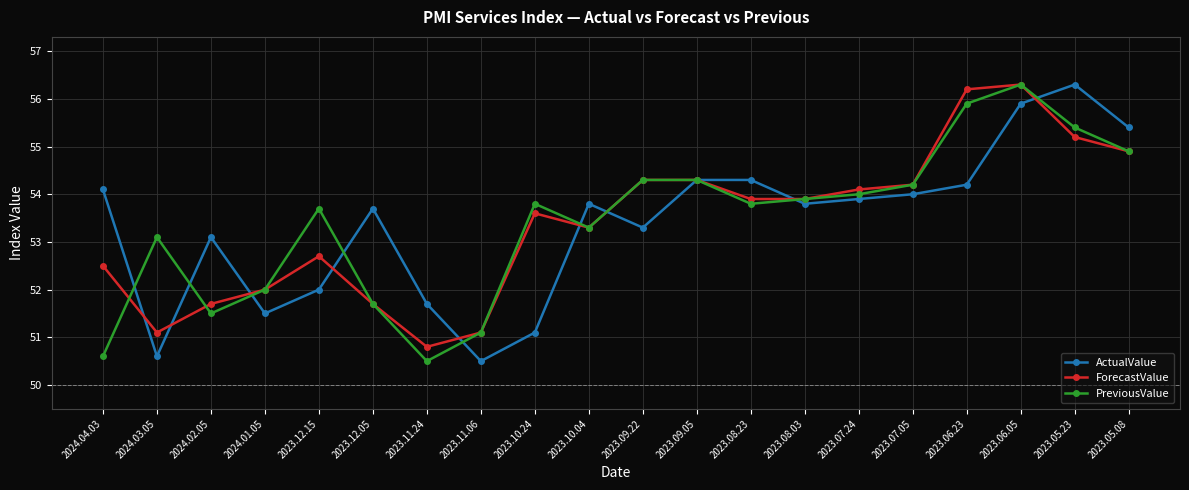

What is the spread (max minus min) of values at 2023.09.22?

1.0